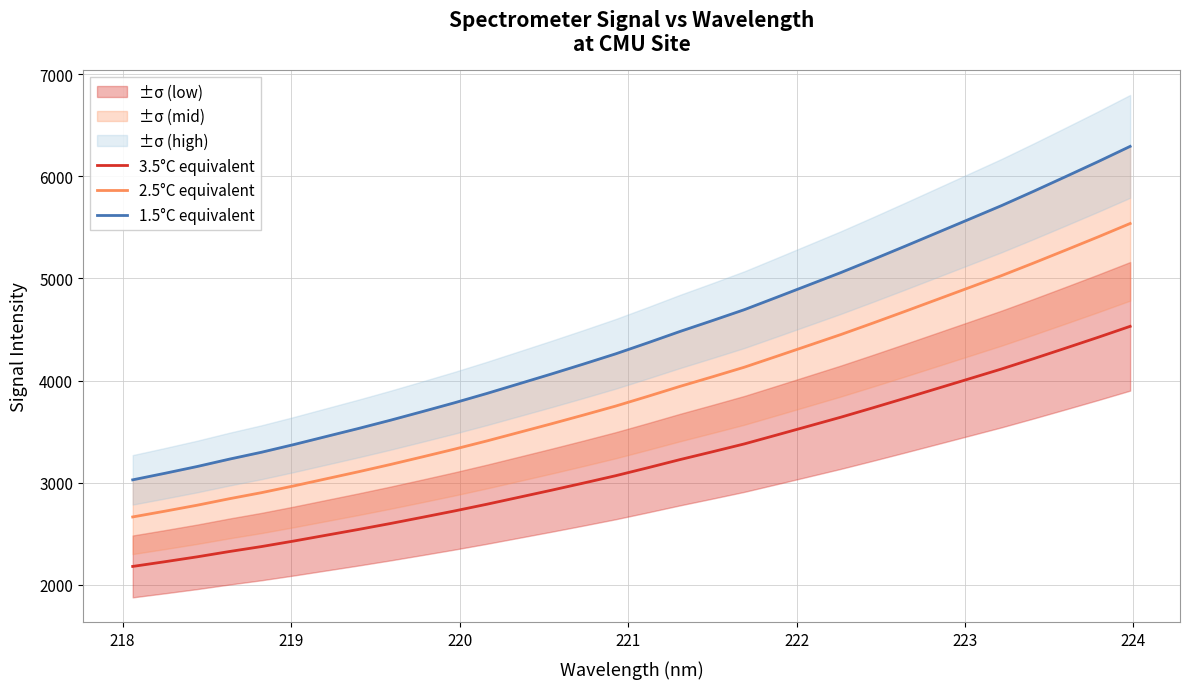

What is the minimum value for 2.5°C equivalent?

2664.4